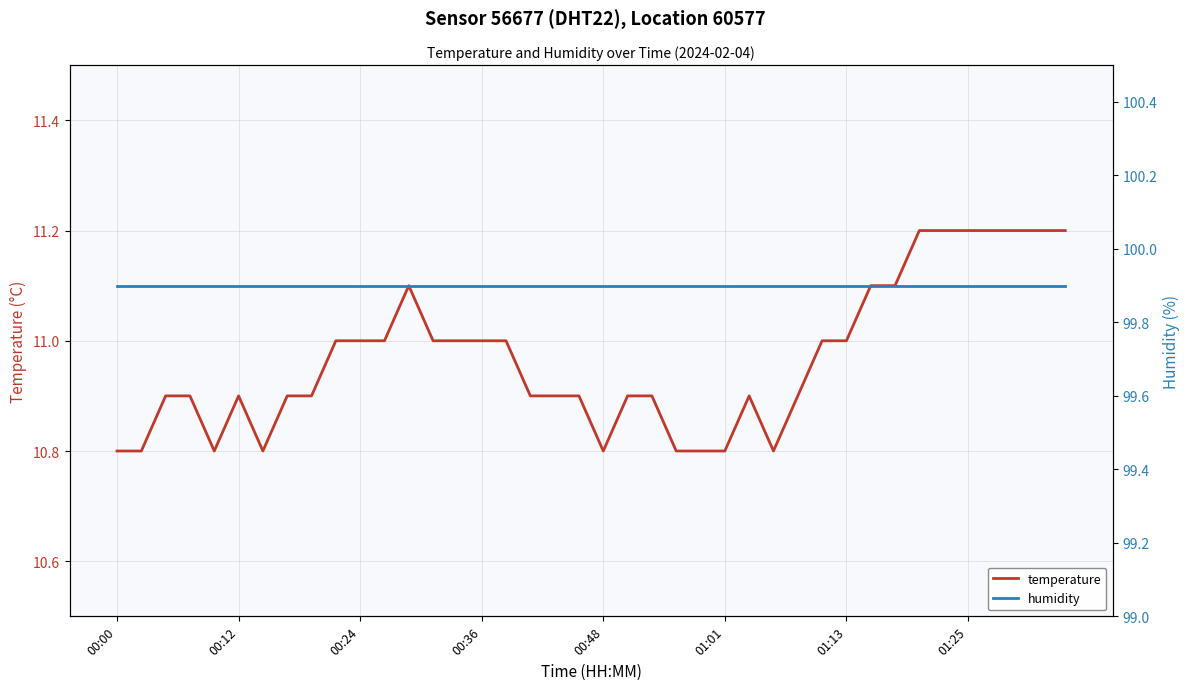

What is the difference between the maximum and minimum values in the temperature series?

0.4